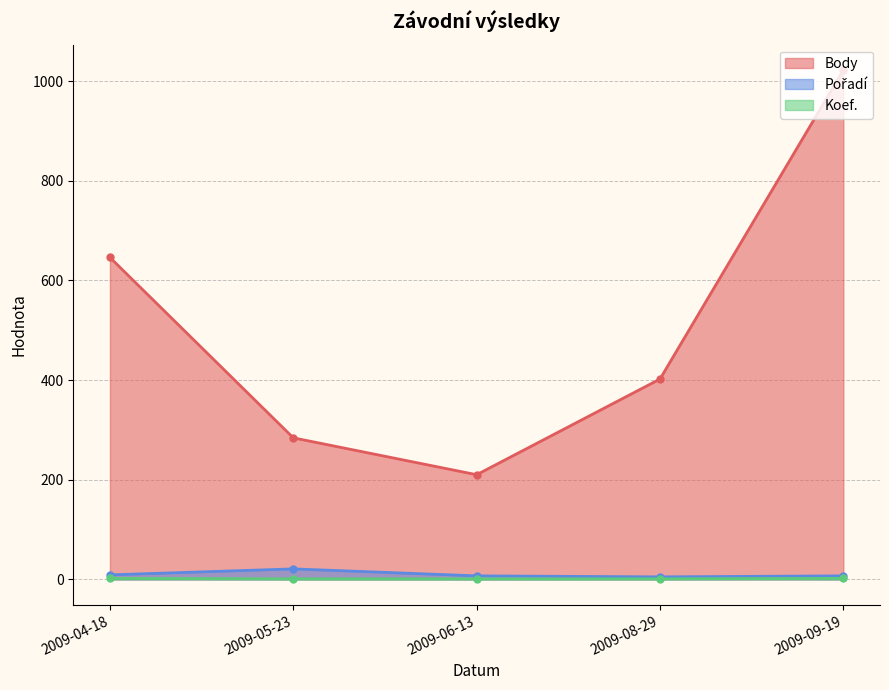

Between 2009-04-18 and 2009-06-13, which series saw the biggest shift?

Body